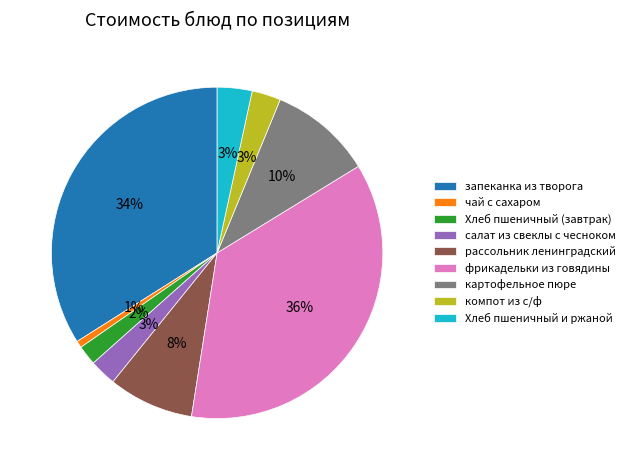

Does салат из свеклы с чесноком represent more than half of the total?

No